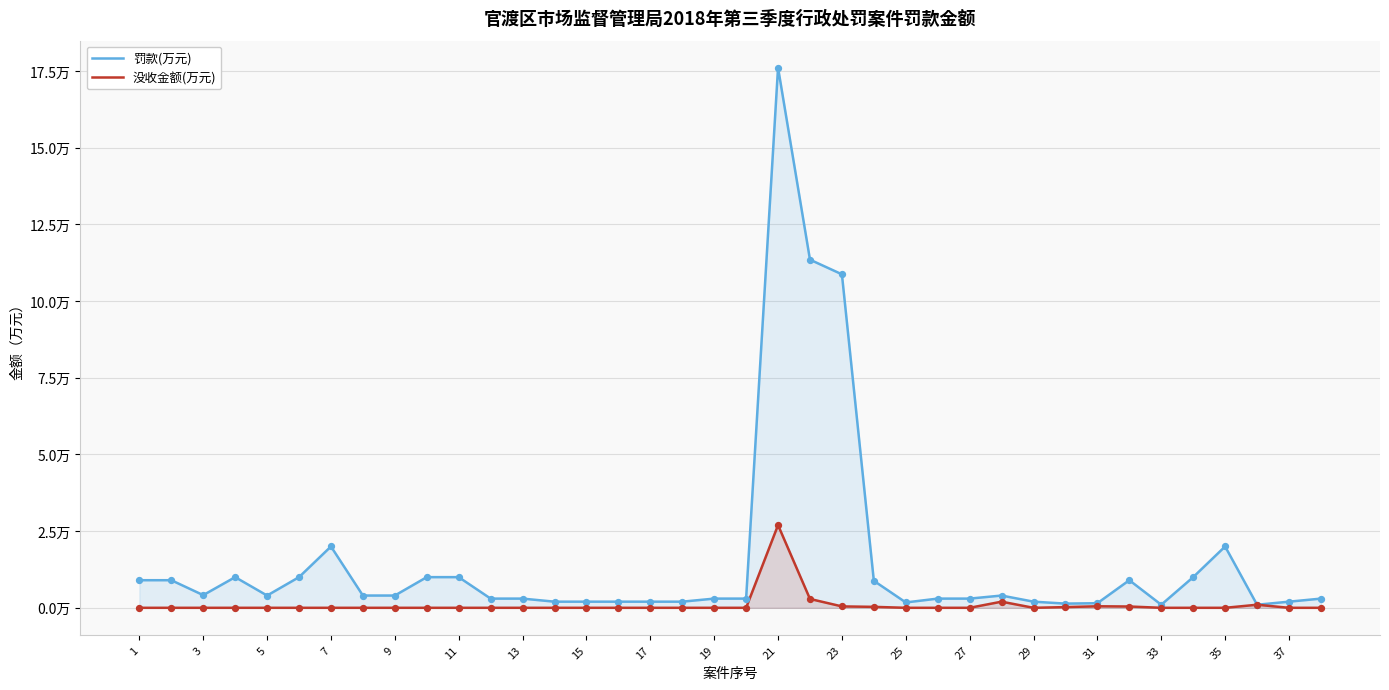

Is the value of 罚款(万元) at 13 greater than the value of 没收金额(万元) at 29?

Yes